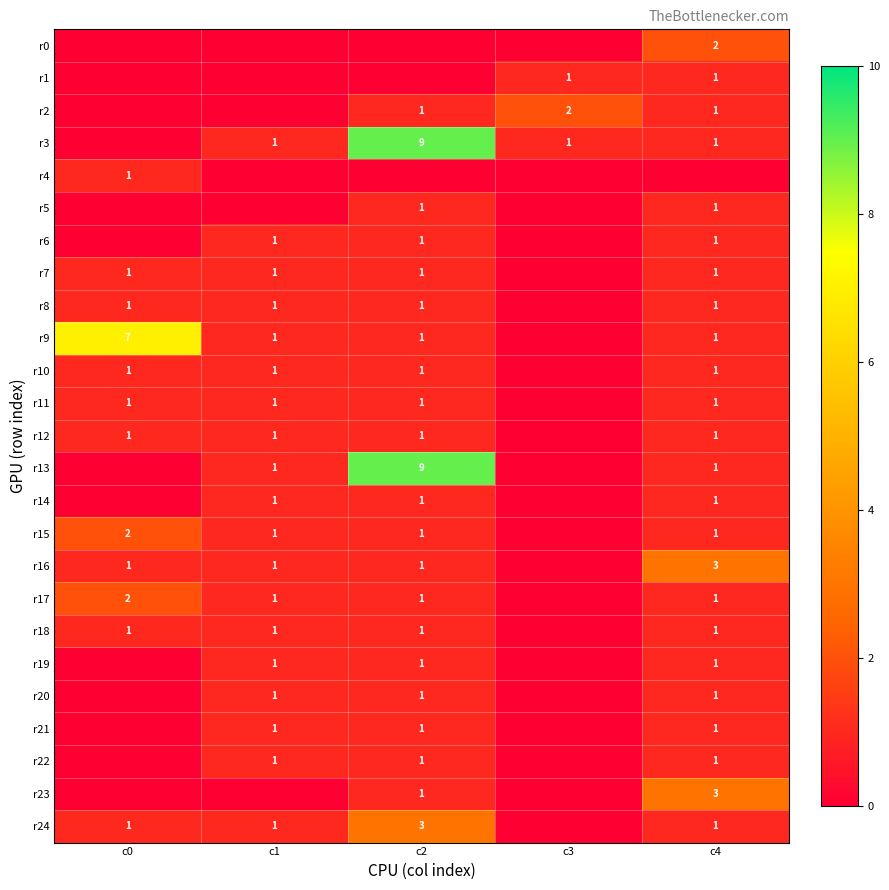

The value of r7 at c0 is 2. True or false?

False